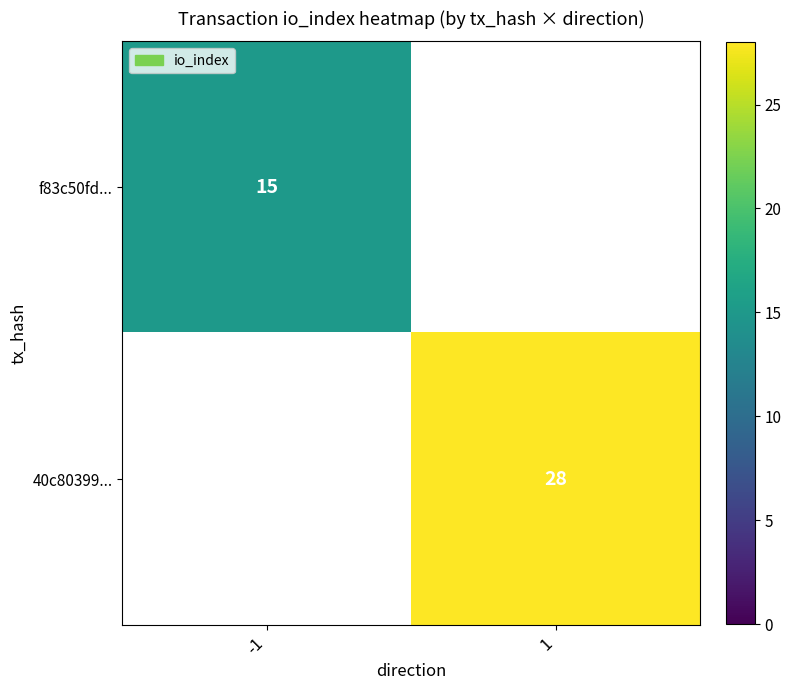

The value of f83c50fd... at -1 is 15. True or false?

True